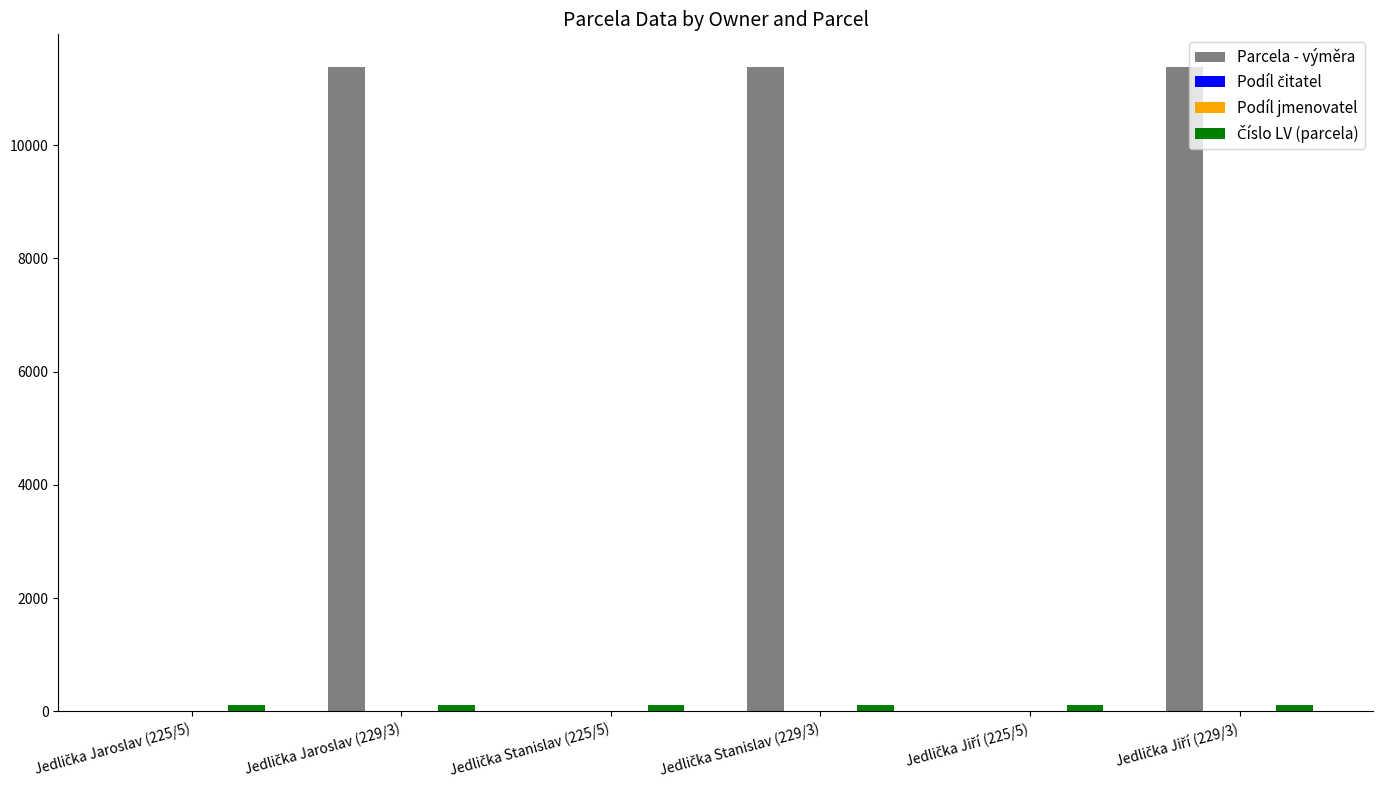

Which series has the largest total across all categories?

Parcela - výměra